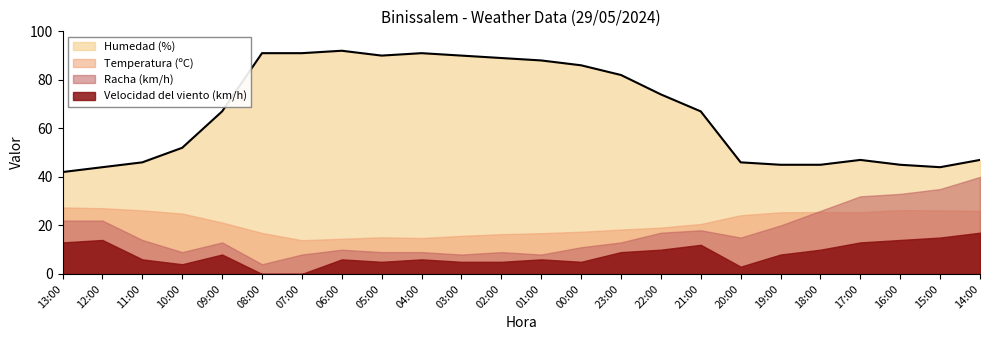

List the labels in order of Temperatura (ºC) value, largest first.

13:00, 12:00, 16:00, 11:00, 15:00, 14:00, 18:00, 19:00, 17:00, 10:00, 20:00, 09:00, 21:00, 22:00, 23:00, 00:00, 08:00, 01:00, 02:00, 03:00, 05:00, 04:00, 06:00, 07:00